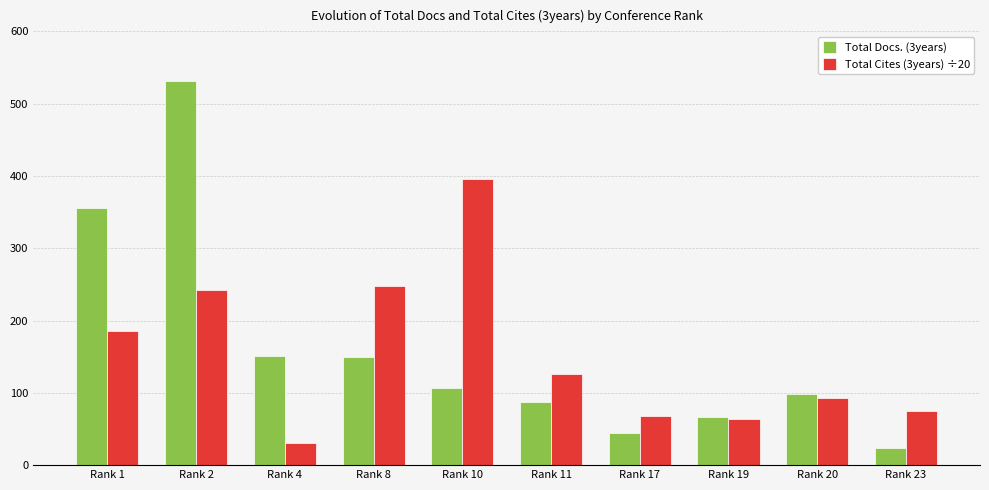

Is it true that Total Cites (3years) ÷20 equals 339.4 at Rank 2?

False